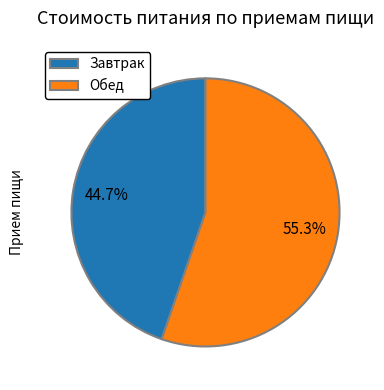

The Обед slice represents 55% of the pie. True or false?

True